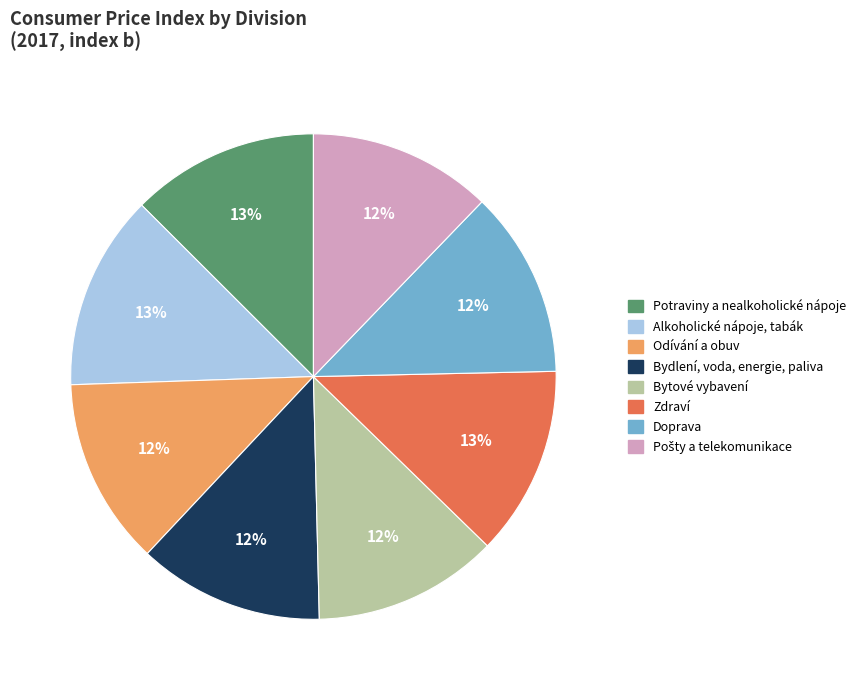

To the nearest percent, what percentage of the pie is Doprava?

12%